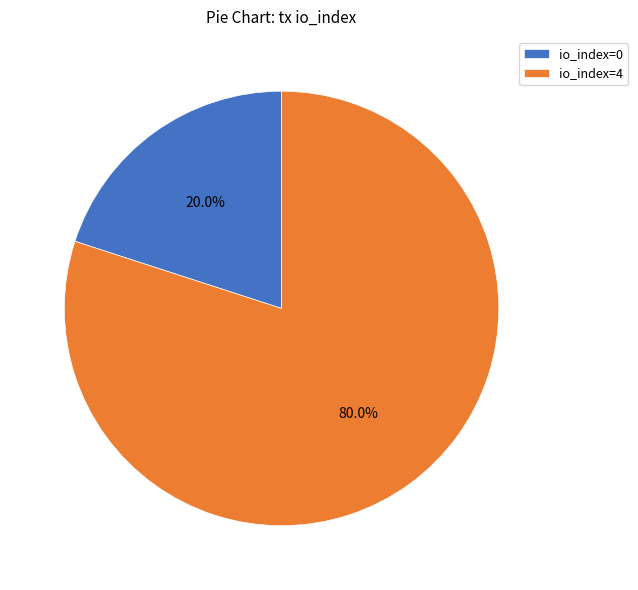

True or false: io_index=0 accounts for 8% of the total.

False